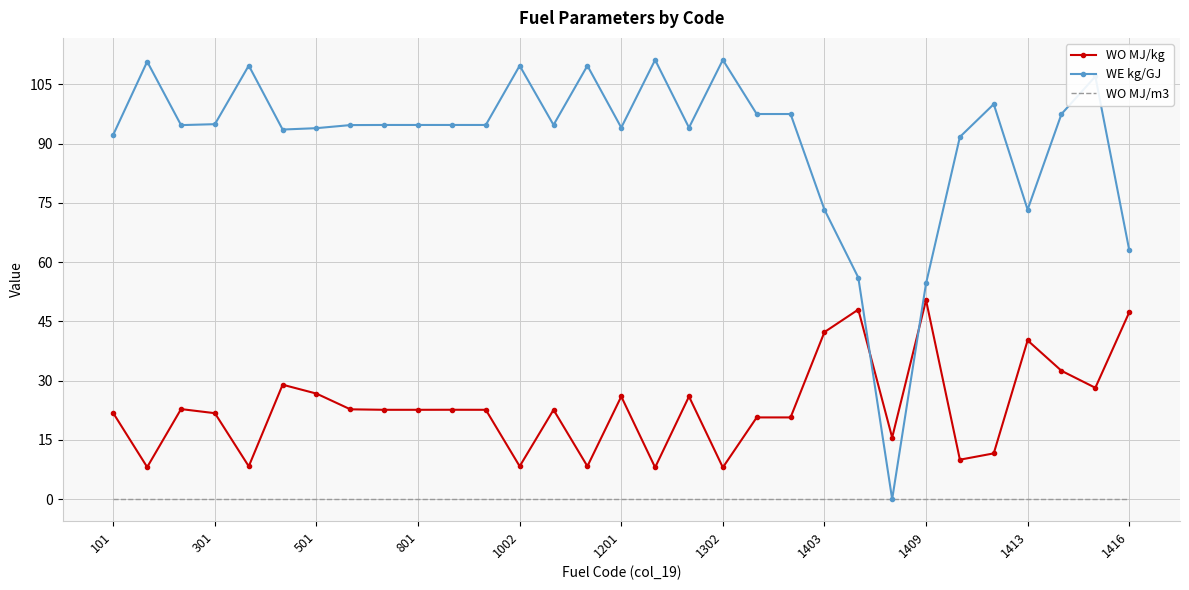

Which series has the largest total across all categories?

WE kg/GJ